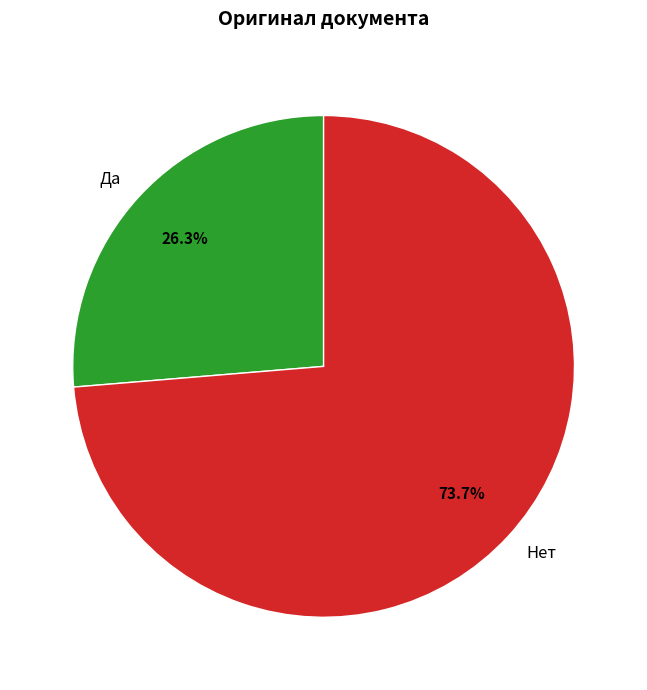

Which slice is the largest?

Нет